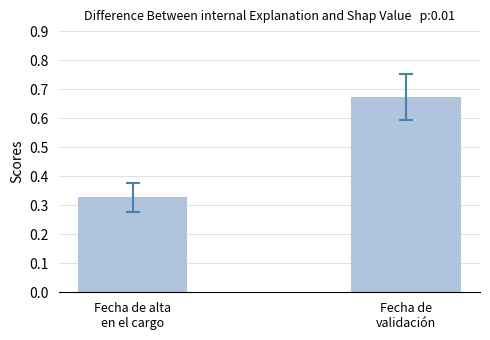

What is the label of the 1st bar from the right?

Fecha de
validación